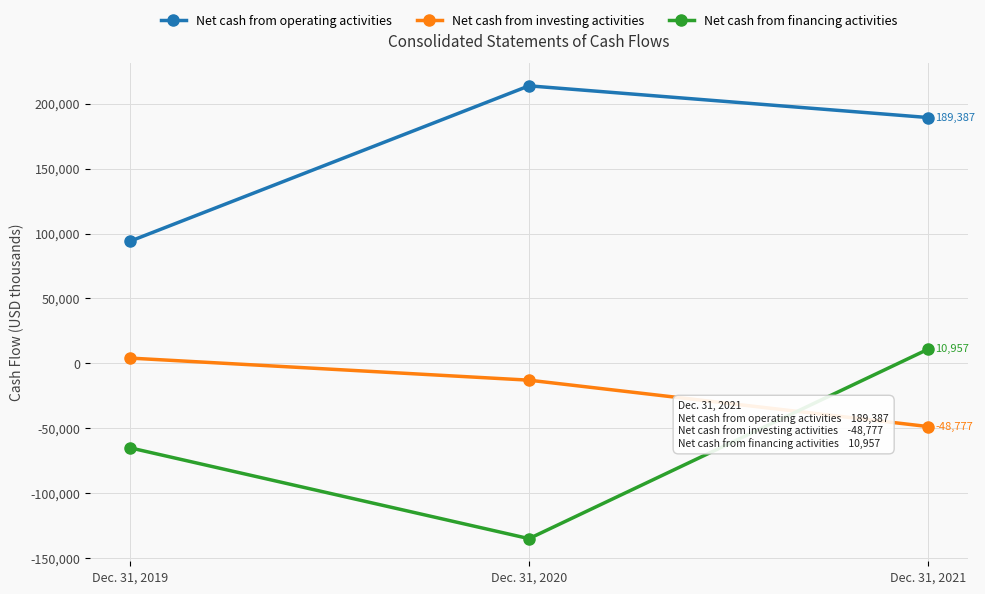

What is the difference between the highest and lowest values at Dec. 31, 2020?

348962